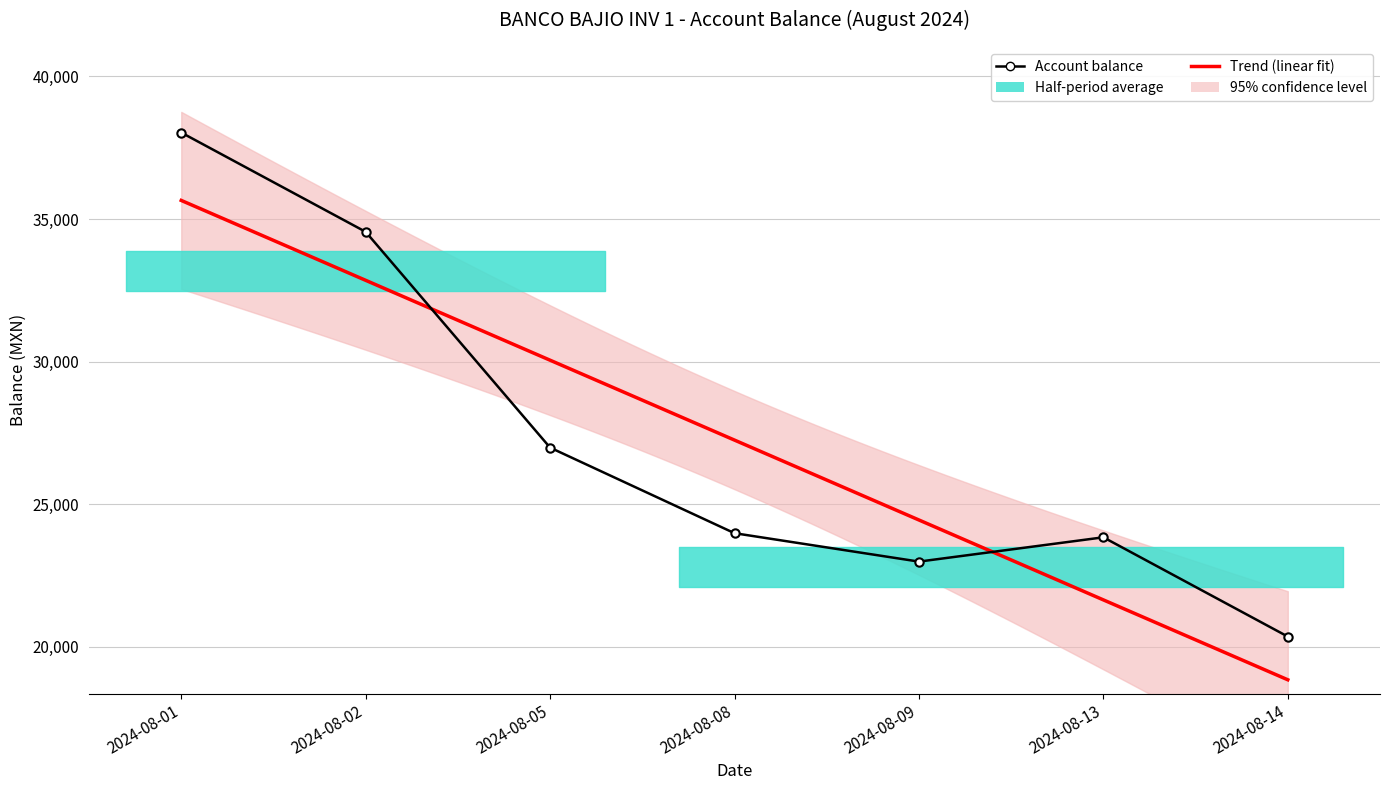

How many data points are less than 23985?

3